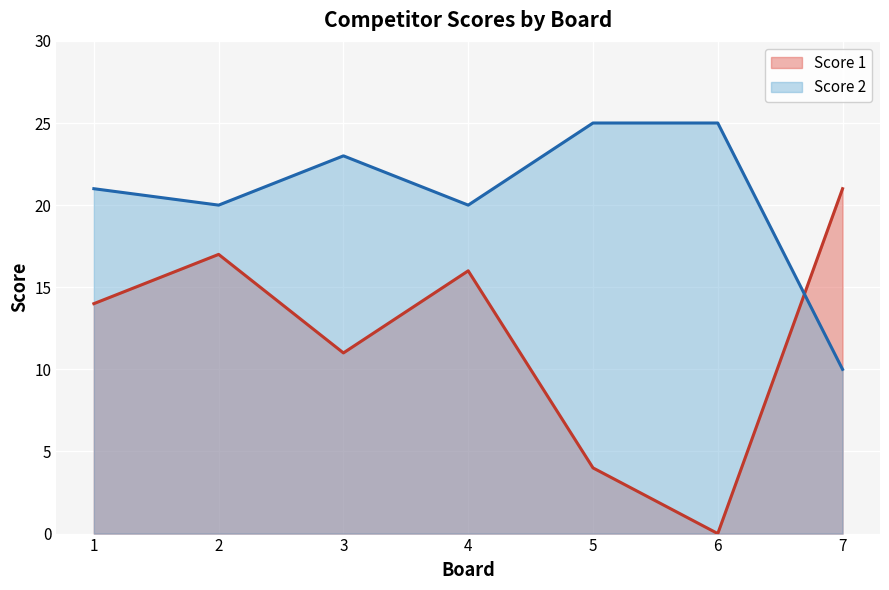

The Score 2 series shows 10 at 7. True or false?

True